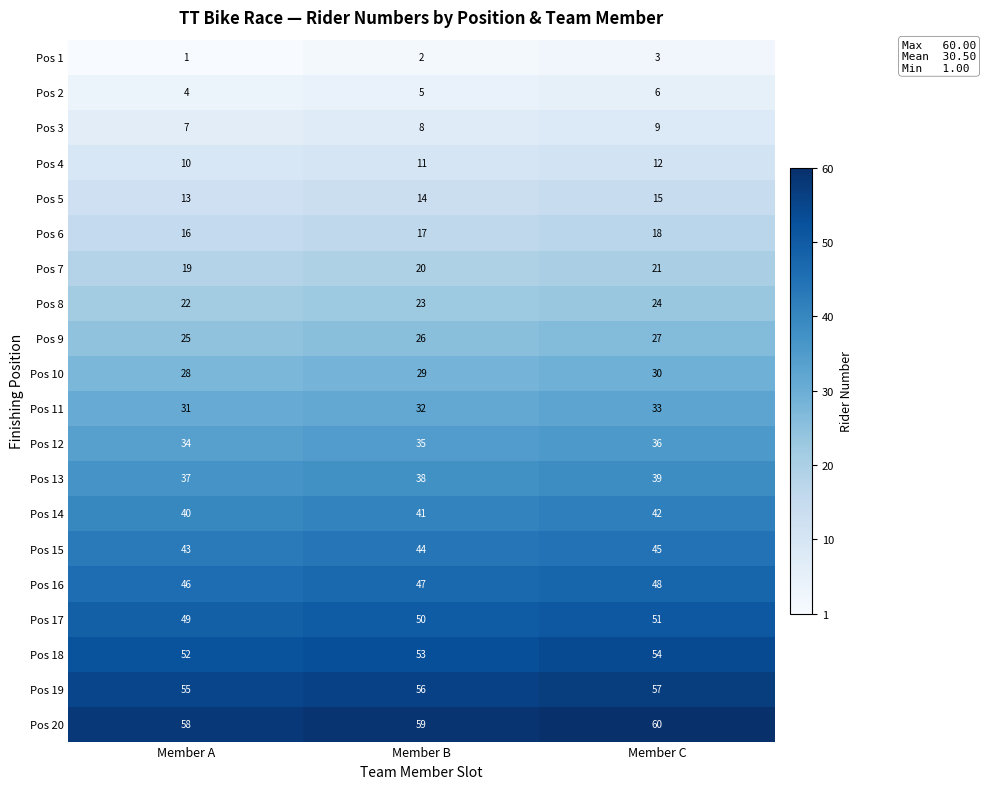

What is the total value across all series at Member C?

630